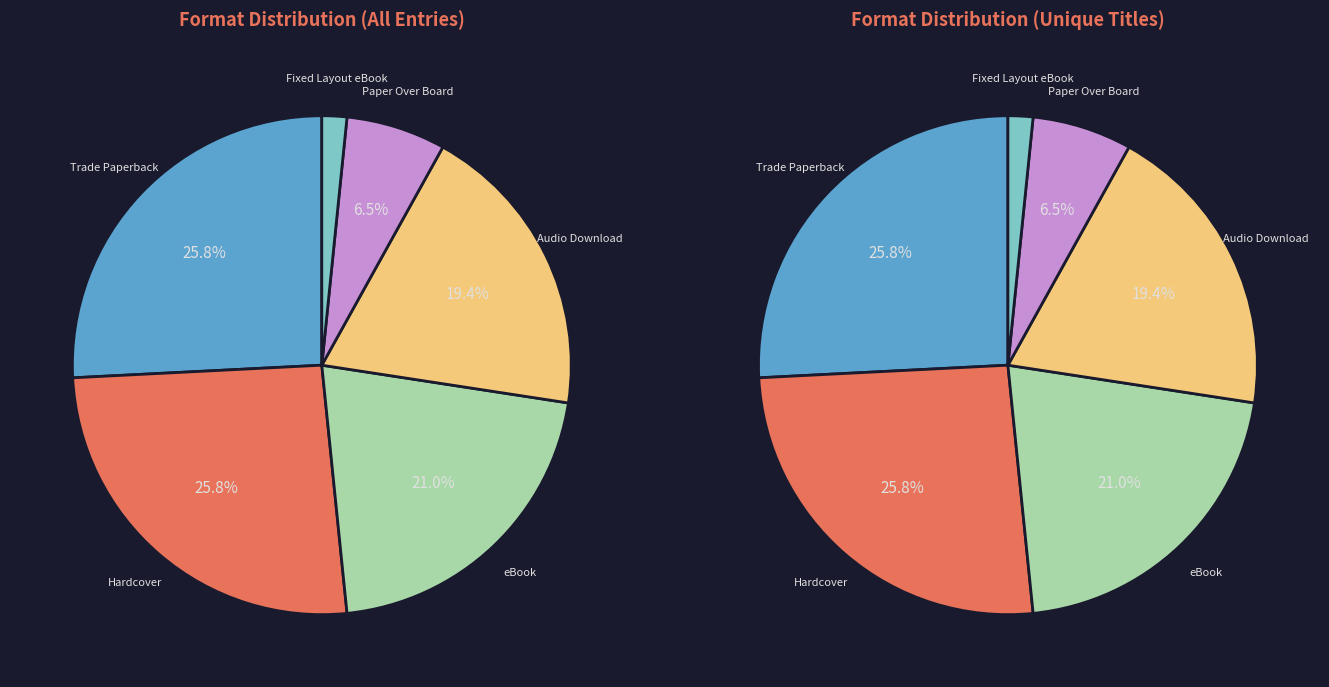

Approximately how many times larger is the value at Fixed Layout eBook compared to Hardcover?

0.1